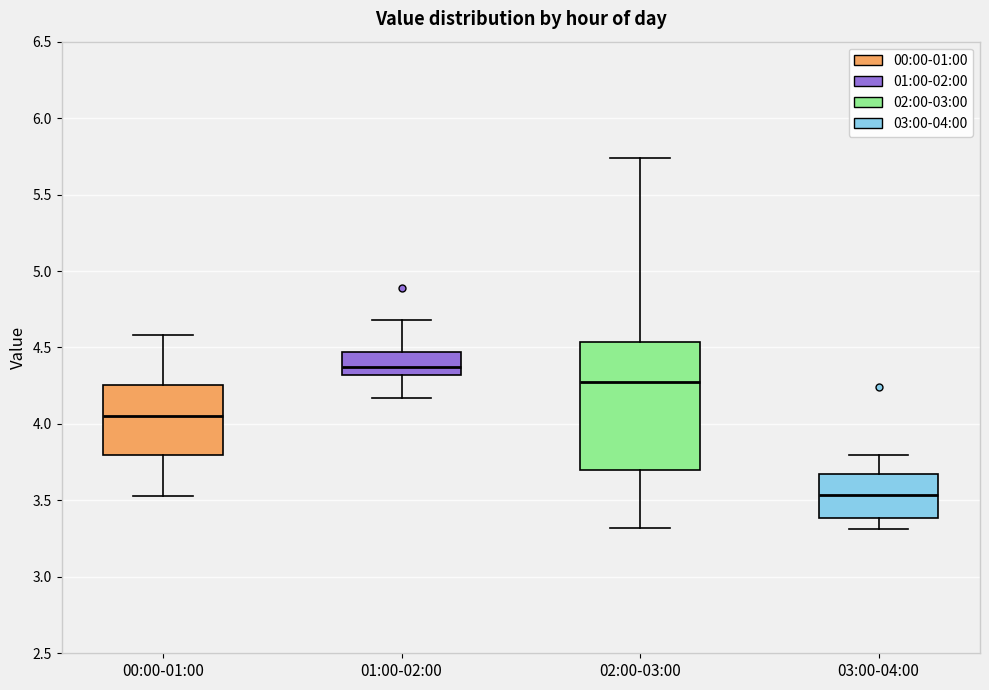

Reading left to right, transcribe this box plot: for each box, give where its median line is, the range the box spans, and where its two whiskers end, as read against the y-axis. The values are not printed on the chart, so give them approximately, as read against the axis.

00:00-01:00: median 4.05, box 3.80 to 4.25, whiskers 3.55 to 4.60
01:00-02:00: median 4.35, box 4.30 to 4.45, whiskers 4.15 to 4.70
02:00-03:00: median 4.30, box 3.70 to 4.55, whiskers 3.30 to 5.75
03:00-04:00: median 3.55, box 3.40 to 3.70, whiskers 3.30 to 3.80